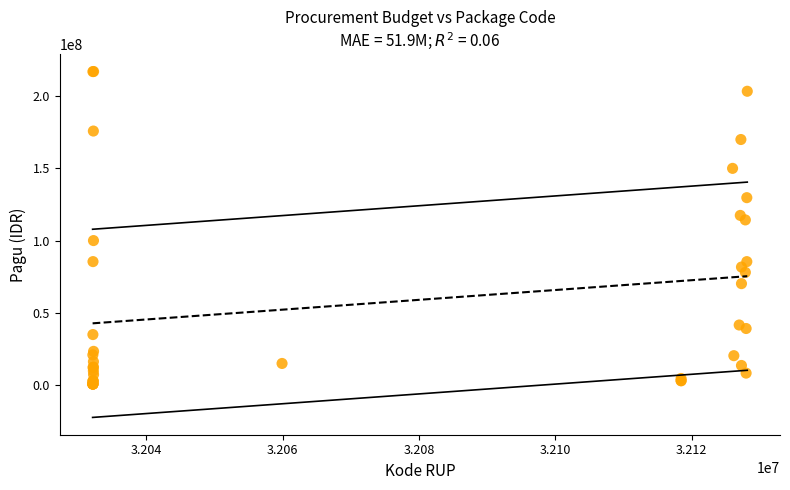

What Y value in the scatter plot is closest to 108830000?

114296000